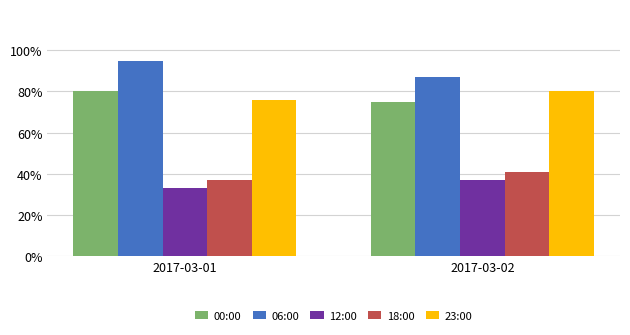

What is the approximate value of 06:00 at 2017-03-02?

87